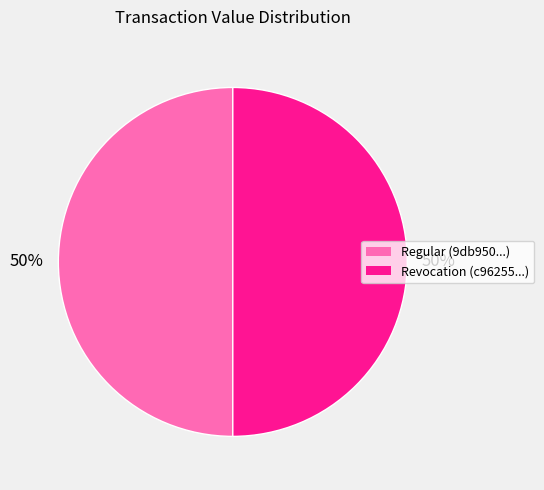

What is the ratio of the value at Revocation (c96255...) to the value at Regular (9db950...)?

1.0